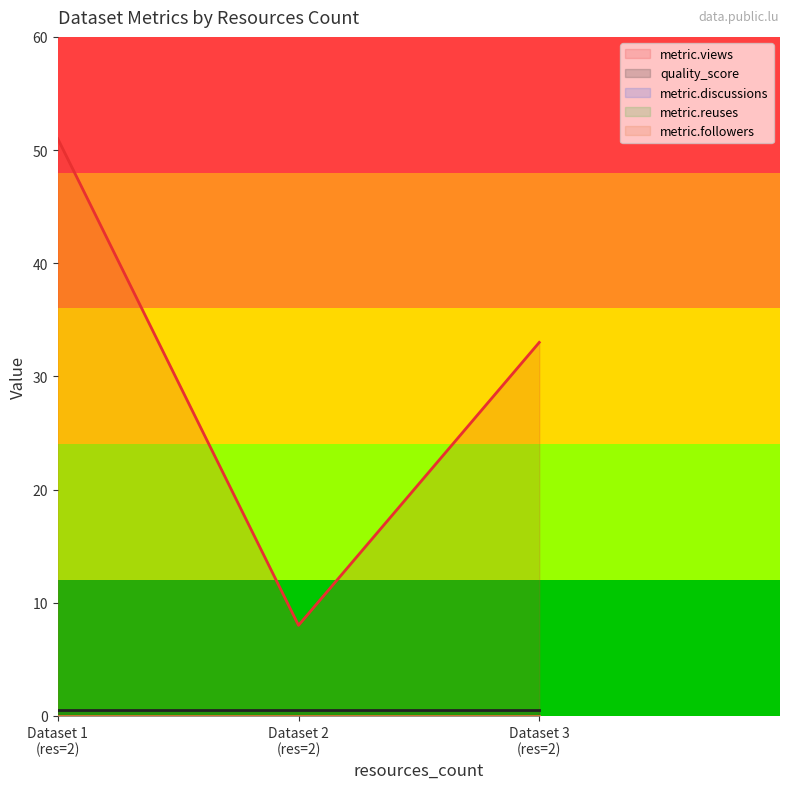

How many series are shown in this chart?

5